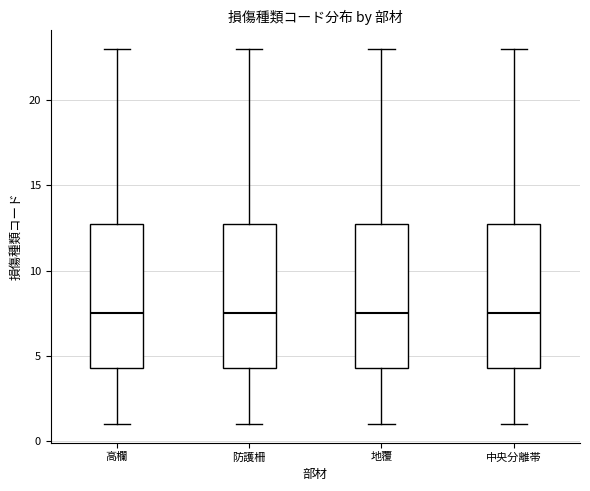

Where is the lower edge of the box for 中央分離帯 on the y-axis? The values are not printed on the chart, so give them approximately, as read against the axis.

4.5